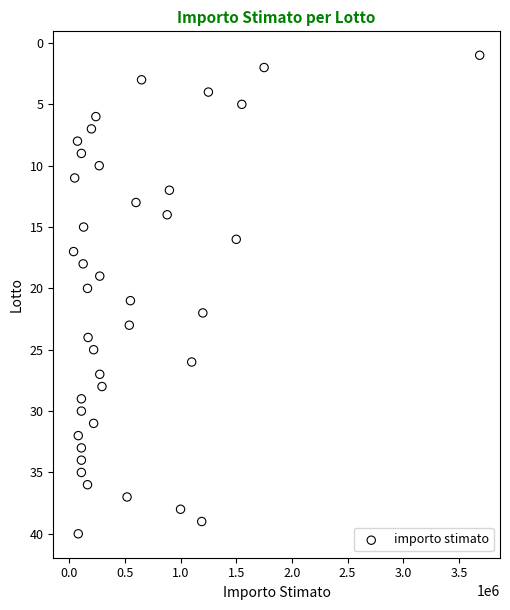

What is the range of Y values (max minus min)?

39